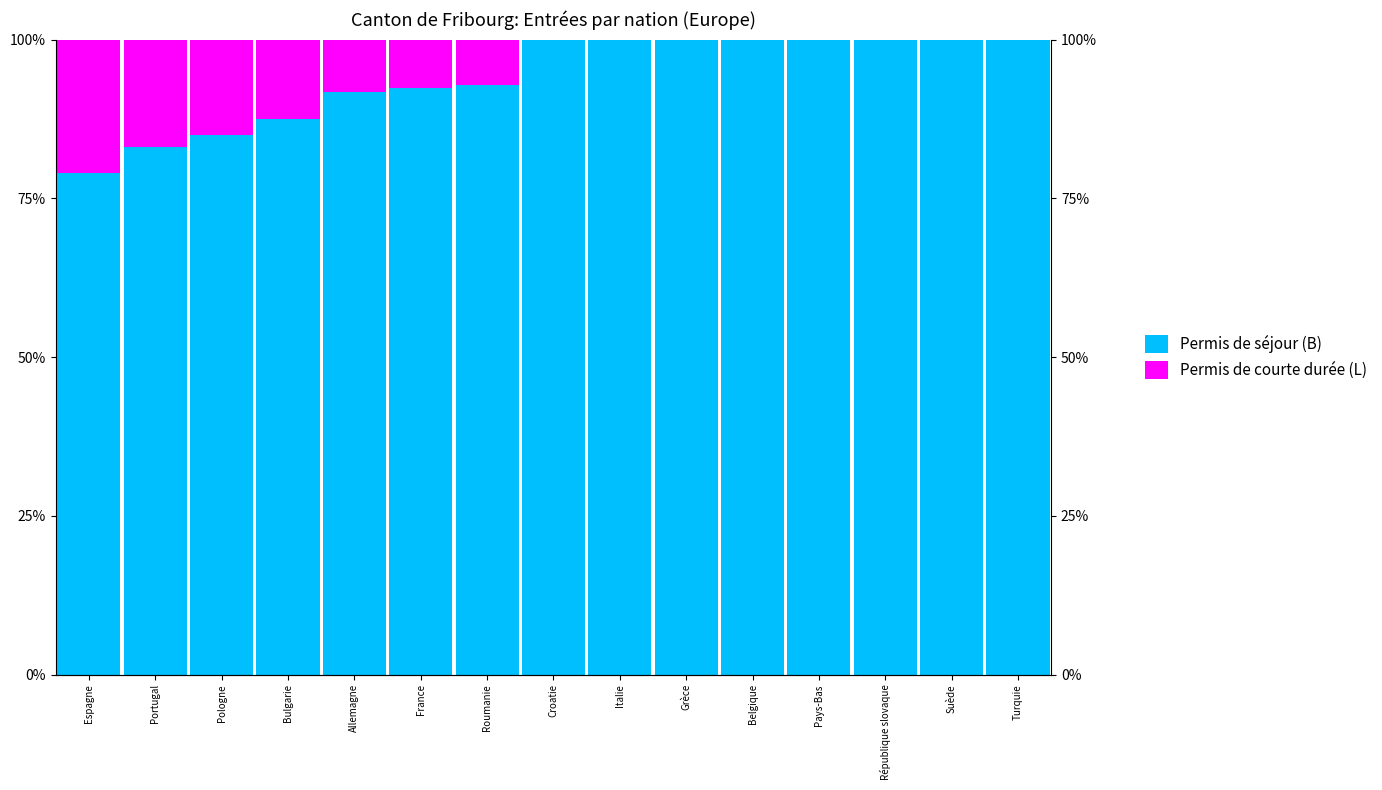

At which label does Permis de courte durée (L) reach its minimum?

Croatie